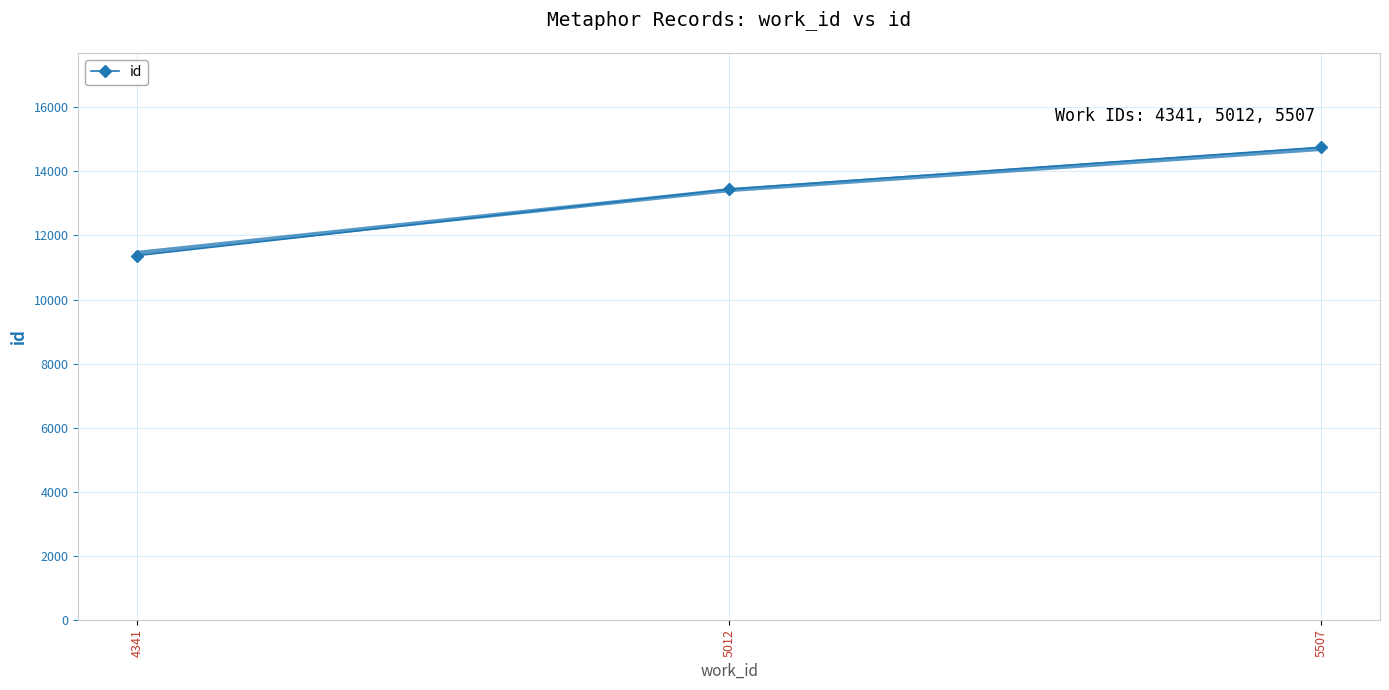

True or false: the data shows 11373 at 4341.

True